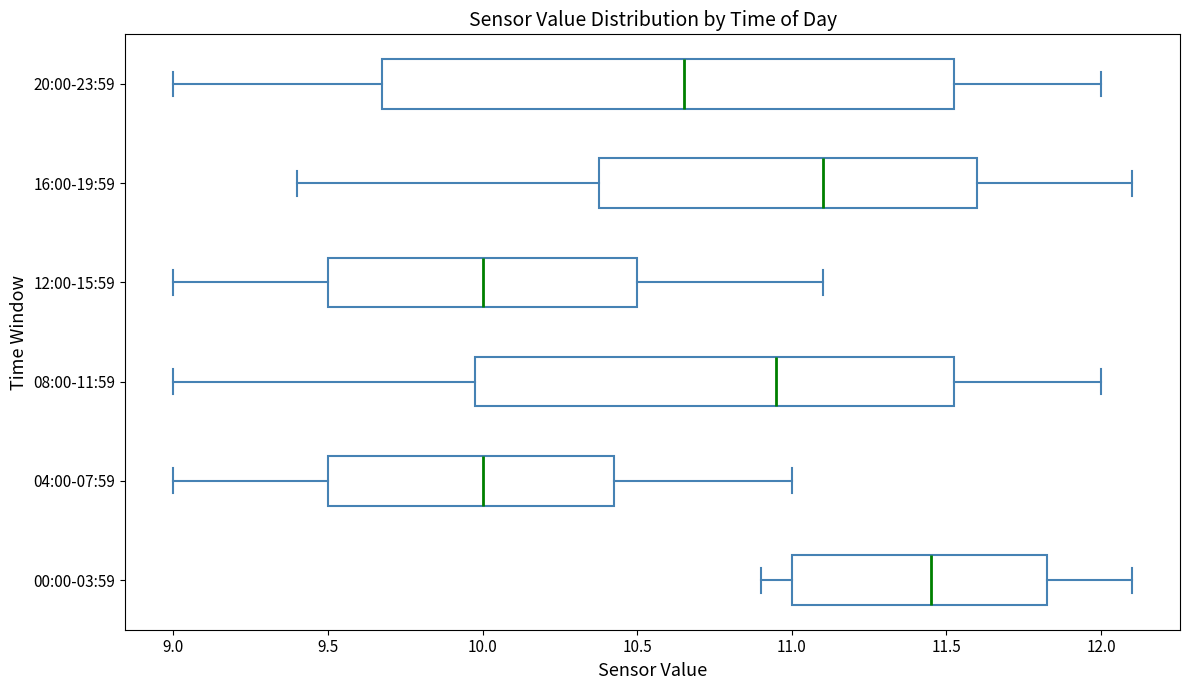

Reading bottom to top, read every box against the x-axis: the position of its median line, the range the box covers, and the ends of its whiskers. The values are not printed on the chart, so give them approximately, as read against the axis.

00:00-03:59: median 11.45, box 11.00 to 11.85, whiskers 10.90 to 12.10
04:00-07:59: median 10.00, box 9.50 to 10.45, whiskers 9.00 to 11.00
08:00-11:59: median 10.95, box 10.00 to 11.55, whiskers 9.00 to 12.00
12:00-15:59: median 10.00, box 9.50 to 10.50, whiskers 9.00 to 11.10
16:00-19:59: median 11.10, box 10.40 to 11.60, whiskers 9.40 to 12.10
20:00-23:59: median 10.65, box 9.70 to 11.55, whiskers 9.00 to 12.00